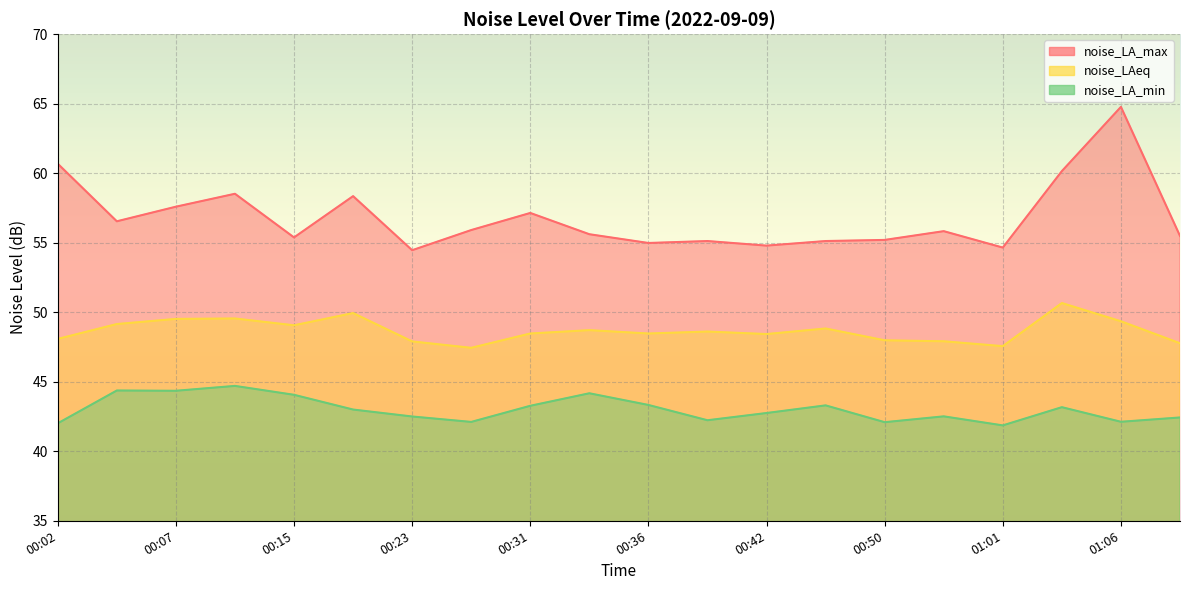

True or false: noise_LA_min has more than 1 interior local peaks.

True